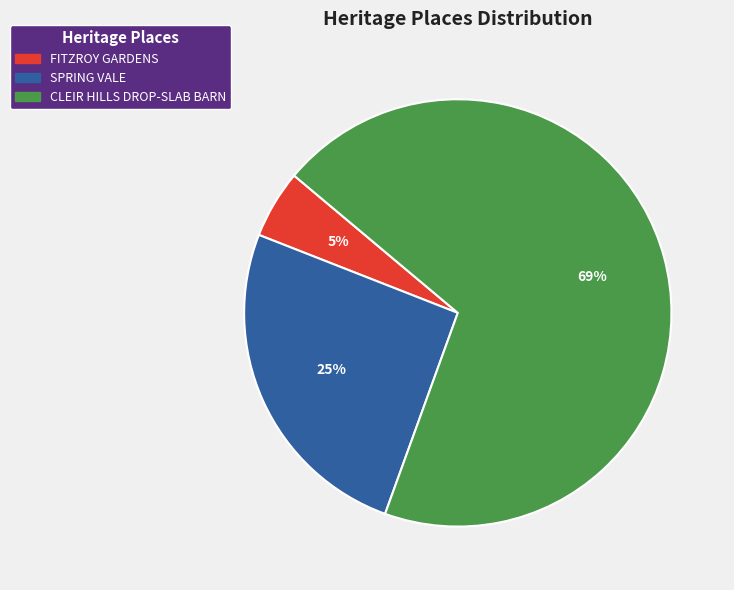

Which has a higher value, CLEIR HILLS DROP-SLAB BARN or FITZROY GARDENS?

CLEIR HILLS DROP-SLAB BARN